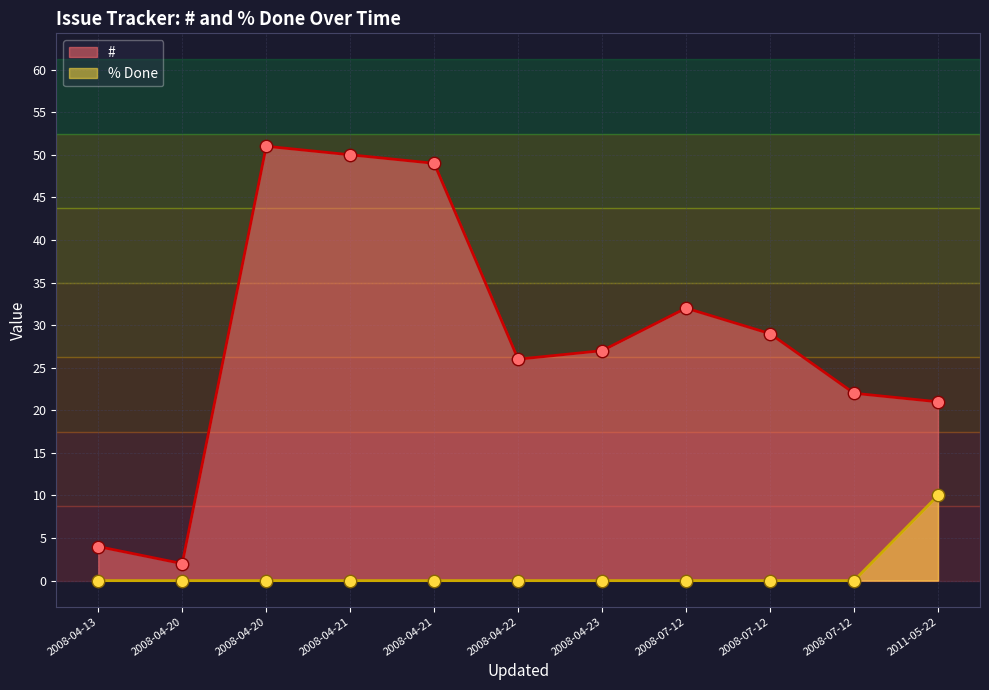

What is the total value across all series at 2008-07-12?

32